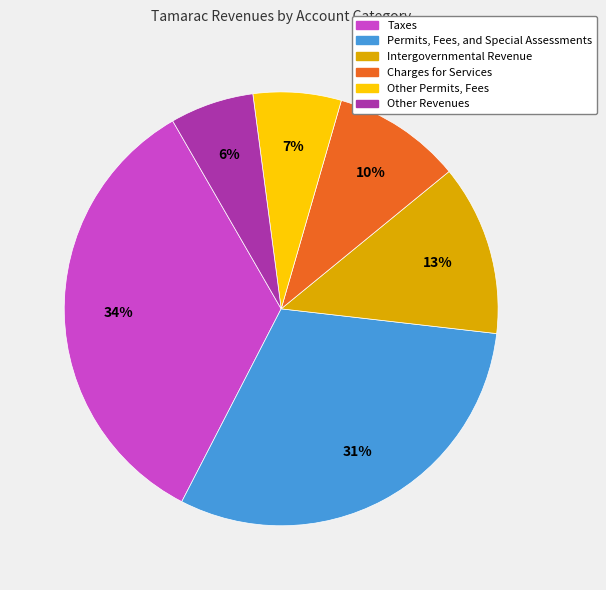

Is the sum of Permits, Fees, and Special Assessments and Other Permits, Fees greater than half?

No